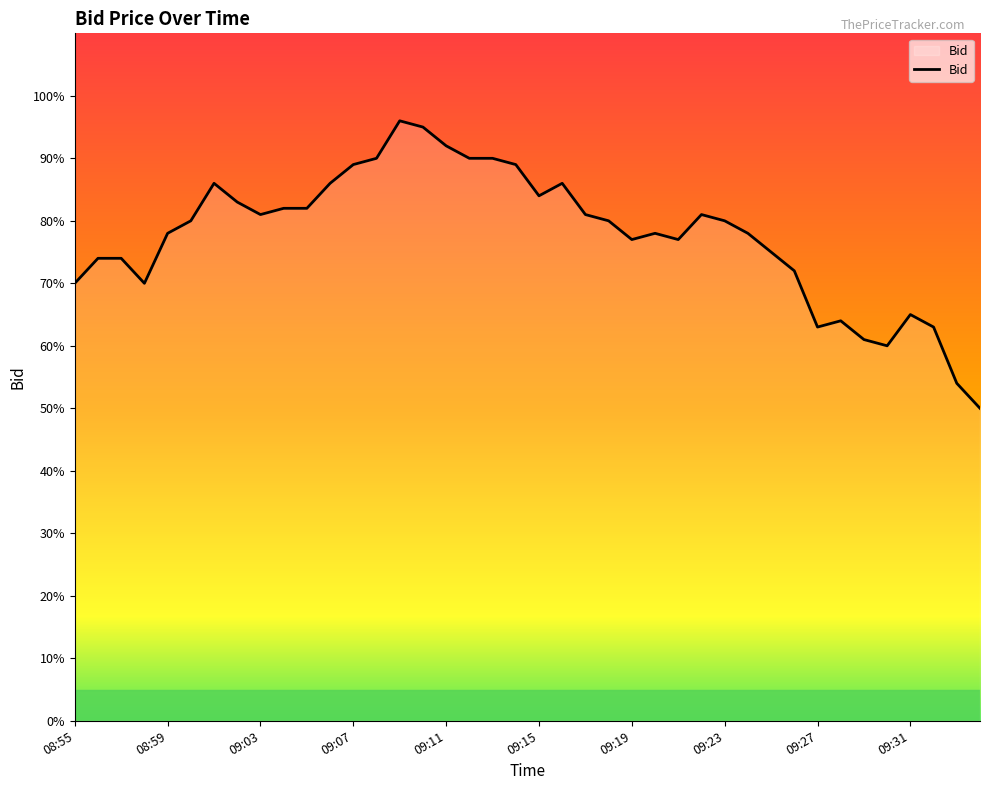

Does the chart have visible grid lines?

No